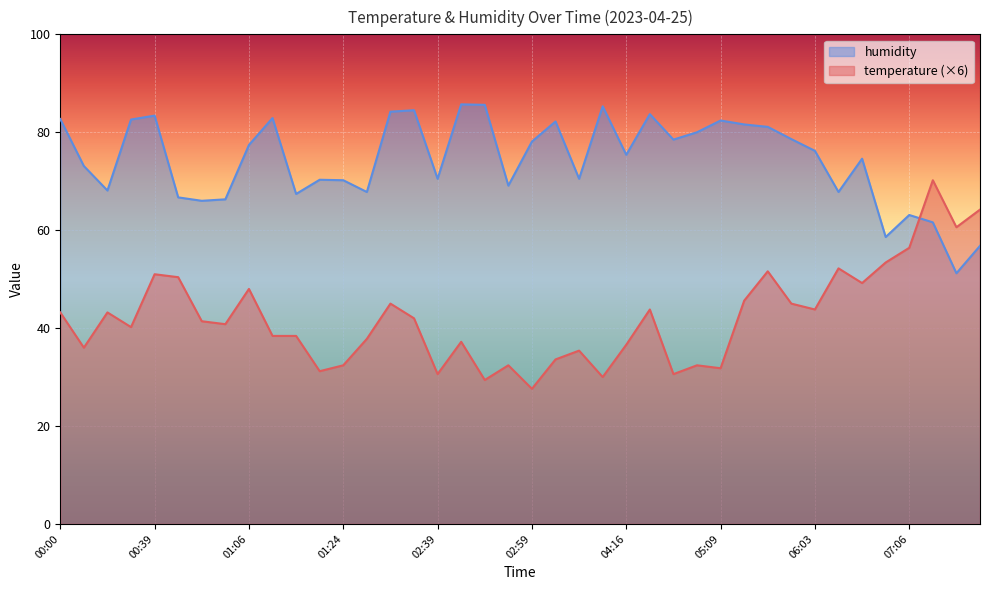

Reading left to right, list all the values displayed in this chart.

temperature: 00:00=43.2	00:20=36.0	00:25=43.2	00:34=40.2	00:39=51.0	00:44=50.4	01:01=41.4	01:04=40.8	01:06=48.0	01:14=38.4	01:19=38.4	01:21=31.2	01:24=32.4	01:26=37.8	01:31=45.0	01:41=42.0	02:39=30.6	02:41=37.2	02:46=29.4	02:49=32.4	02:59=27.6	03:31=33.6	03:46=35.4	03:50=30.0	04:16=36.6	04:36=43.8	04:44=30.6	04:52=32.4	05:09=31.8	05:32=45.6	05:48=51.6	05:50=45.0	06:03=43.8	06:20=52.2	06:38=49.2	07:03=53.4	07:06=56.4	07:23=70.2	07:30=60.6	07:35=64.2
humidity: 00:00=82.7	00:20=73.1	00:25=68.1	00:34=82.6	00:39=83.4	00:44=66.7	01:01=66.0	01:04=66.3	01:06=77.4	01:14=82.9	01:19=67.4	01:21=70.3	01:24=70.2	01:26=67.8	01:31=84.2	01:41=84.5	02:39=70.5	02:41=85.7	02:46=85.6	02:49=69.1	02:59=78.1	03:31=82.2	03:46=70.5	03:50=85.3	04:16=75.4	04:36=83.7	04:44=78.5	04:52=80.0	05:09=82.4	05:32=81.6	05:48=81.1	05:50=78.6	06:03=76.2	06:20=67.8	06:38=74.6	07:03=58.6	07:06=63.1	07:23=61.6	07:30=51.2	07:35=56.8